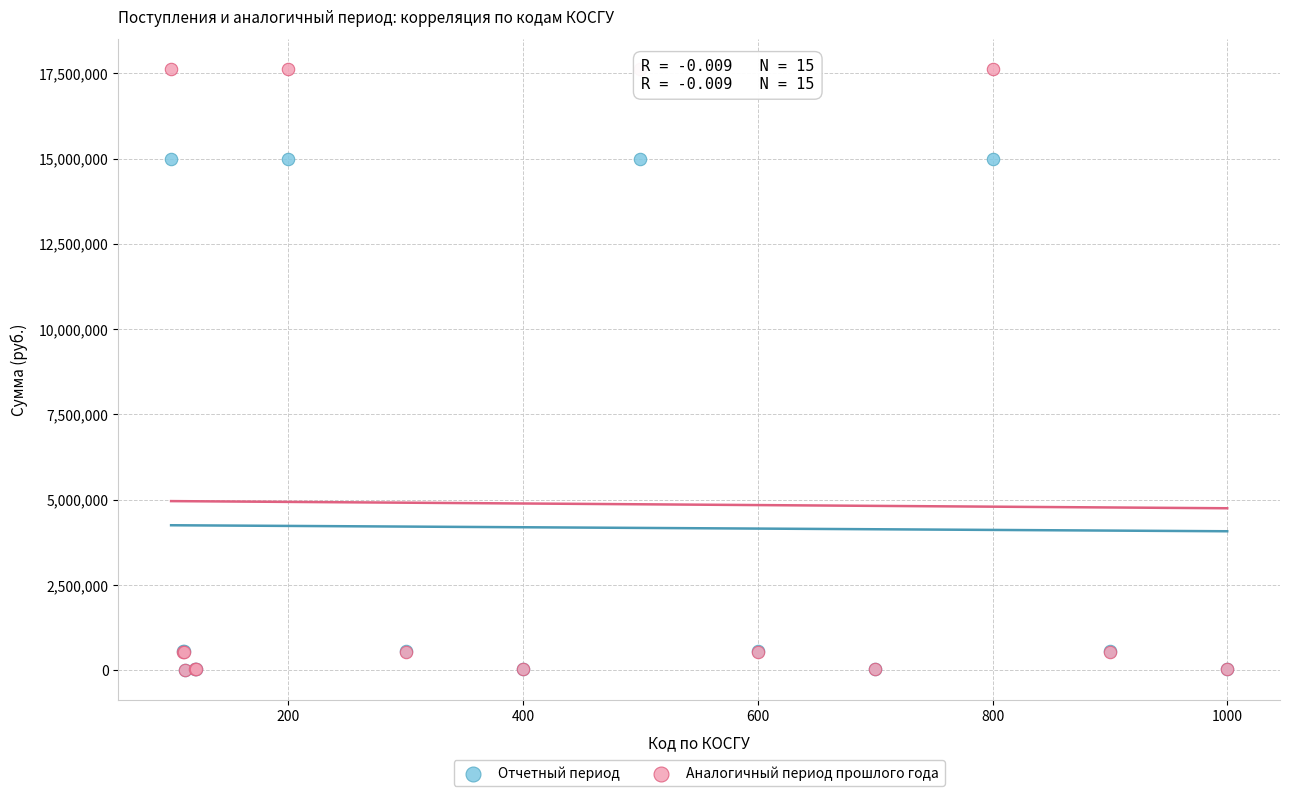

What are all the series names shown in the legend?

Отчетный период, Аналогичный период прошлого года